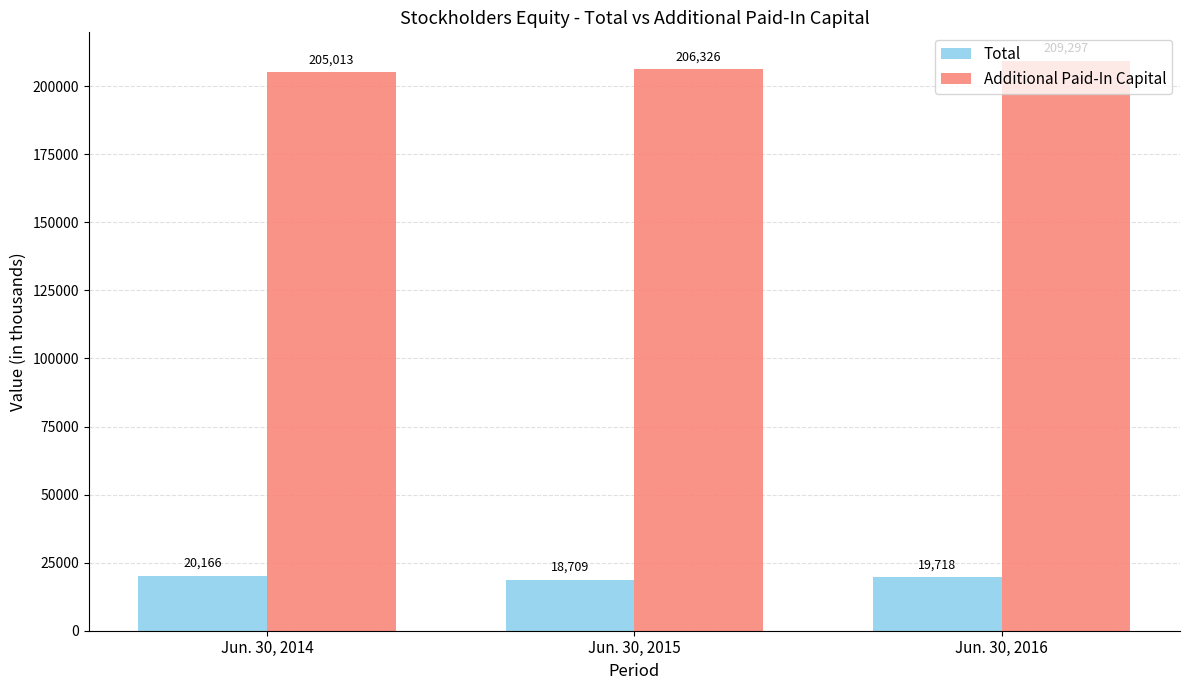

List the series in order of their overall mean, lowest first.

Total, Additional Paid-In Capital